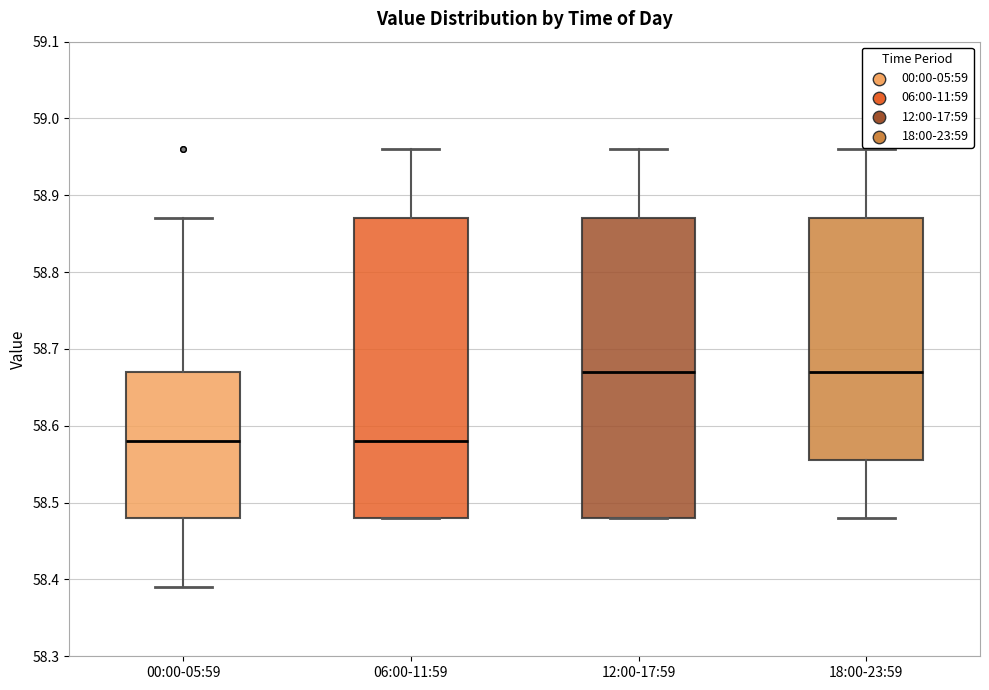

Reading left to right, read every box against the y-axis: the position of its median line, the range the box covers, and the ends of its whiskers. The values are not printed on the chart, so give them approximately, as read against the axis.

00:00-05:59: median 58.58, box 58.48 to 58.67, whiskers 58.39 to 58.87
06:00-11:59: median 58.58, box 58.48 to 58.87, whiskers 58.48 to 58.96
12:00-17:59: median 58.67, box 58.48 to 58.87, whiskers 58.48 to 58.96
18:00-23:59: median 58.67, box 58.56 to 58.87, whiskers 58.48 to 58.96